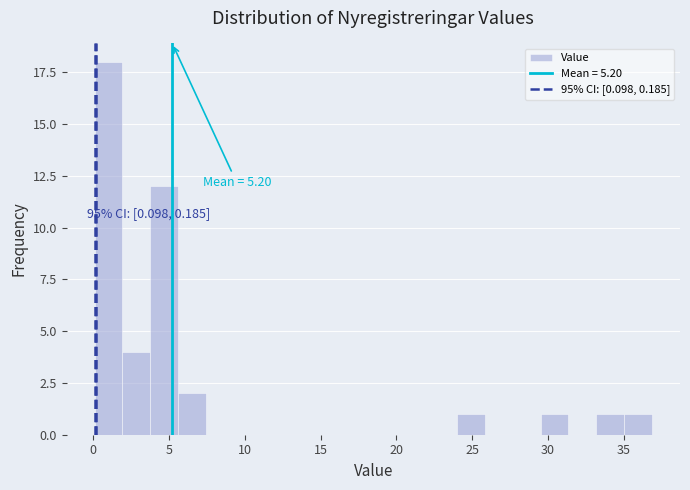

Around what value on the x-axis is the tallest bar? Give the approximate position of its centre, as read against the axis.

1.0